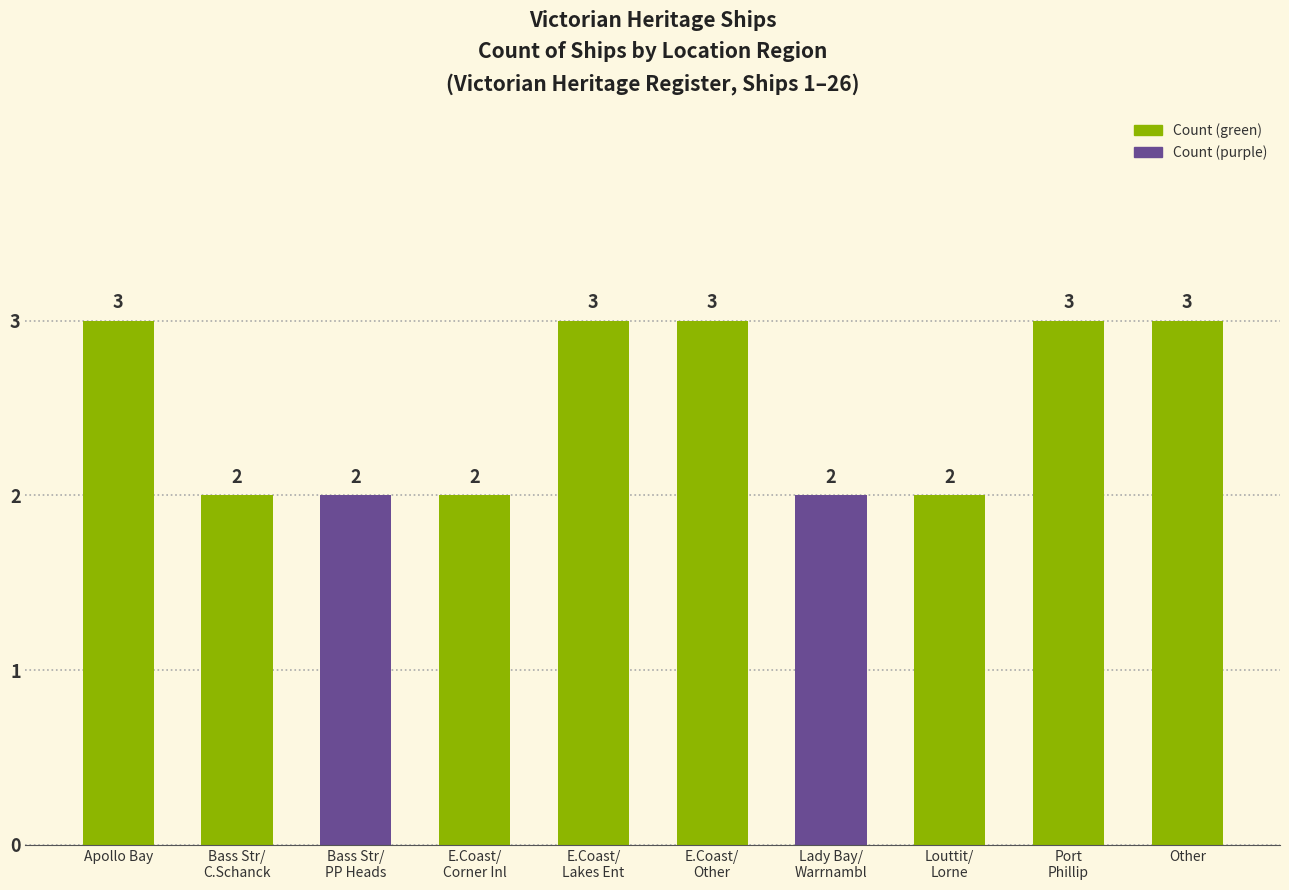

The chart shows a value of 2 at Bass Str/
PP Heads. True or false?

True